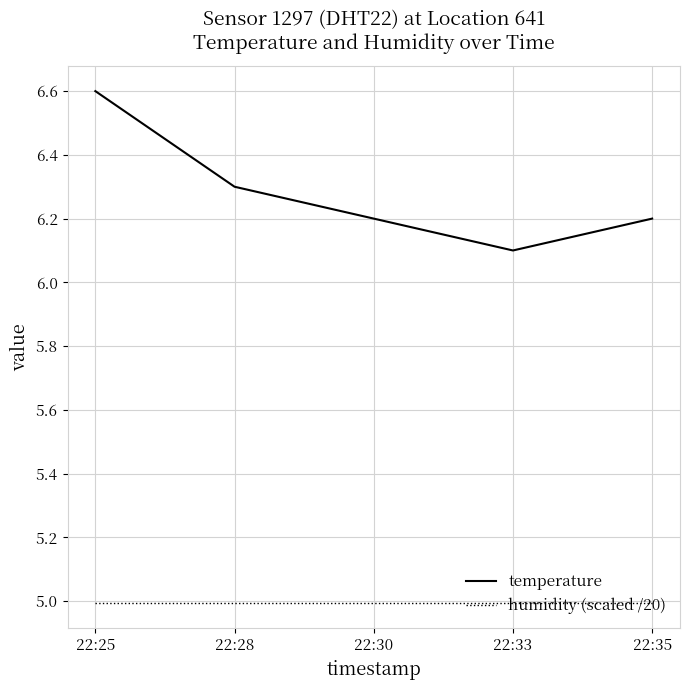

Is this an area chart (filled region under the line)?

No